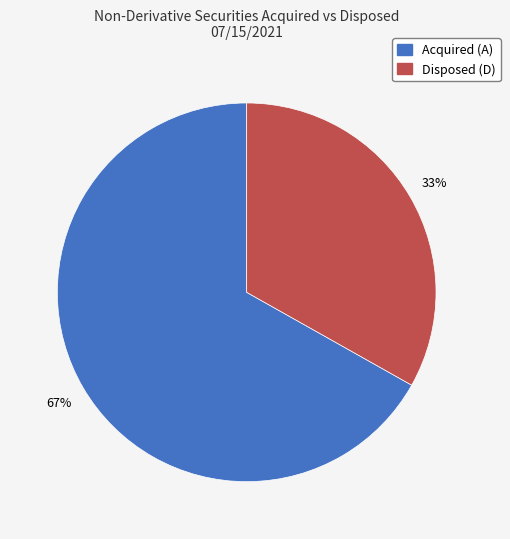

To the nearest percent, what is the average slice percentage?

50%